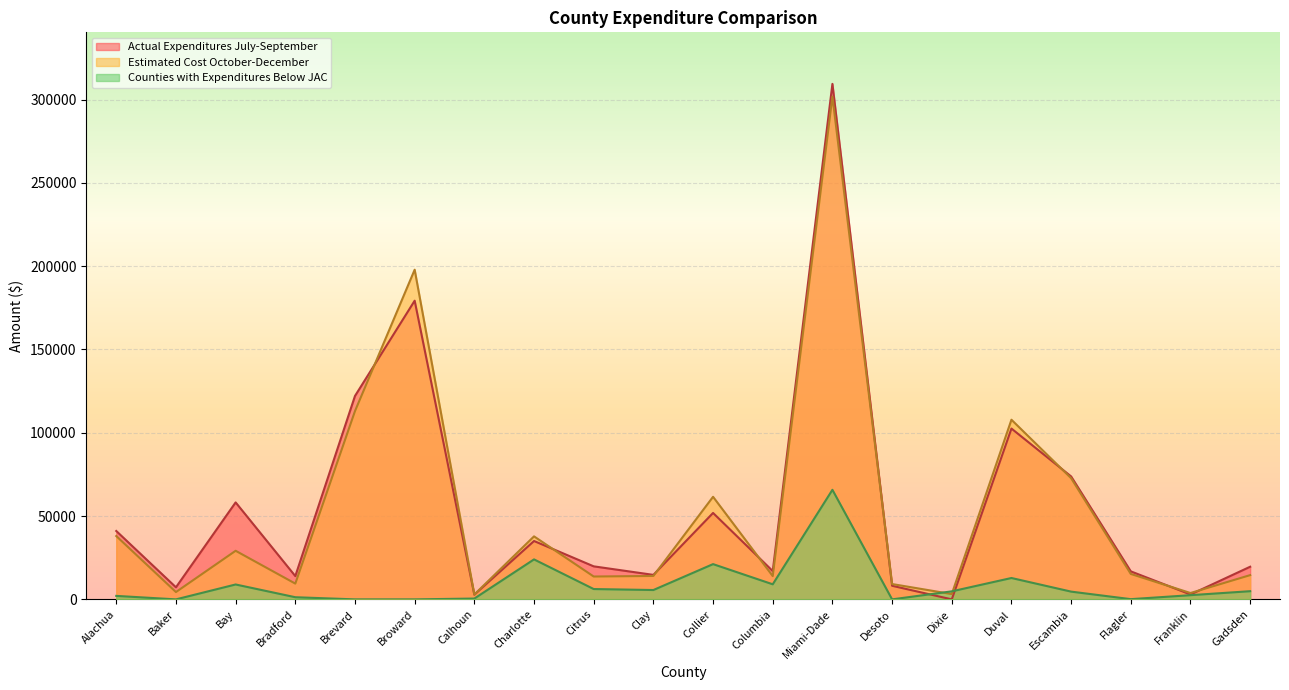

What are all the series names shown in the legend?

Actual Expenditures July-September, Estimated Cost October-December, Counties with Expenditures Below JAC